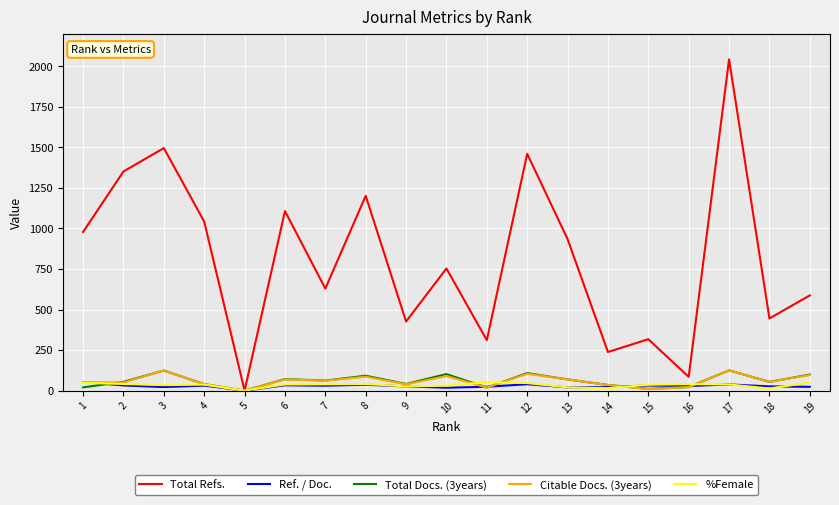

What is the total value across all series at 16?

197.3